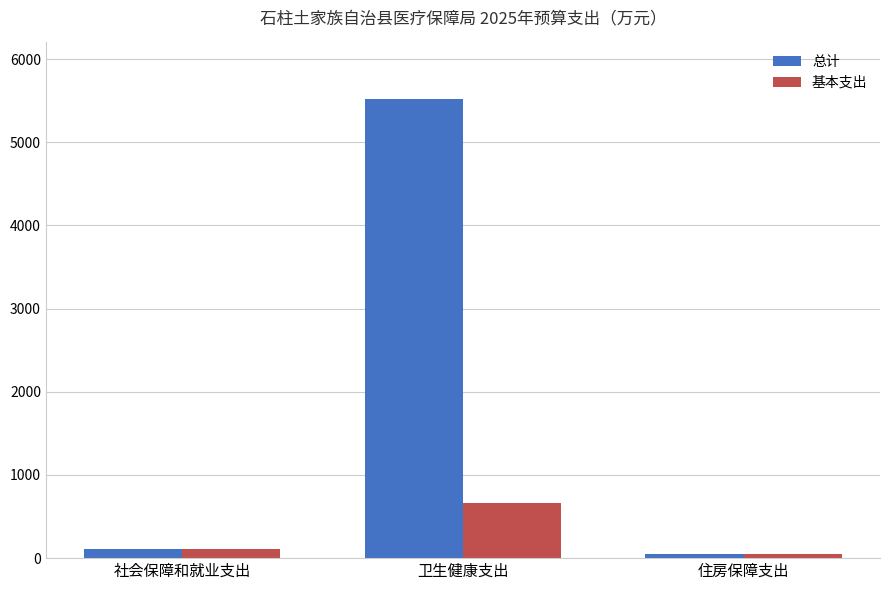

The 总计 series shows 111.1 at 社会保障和就业支出. True or false?

True